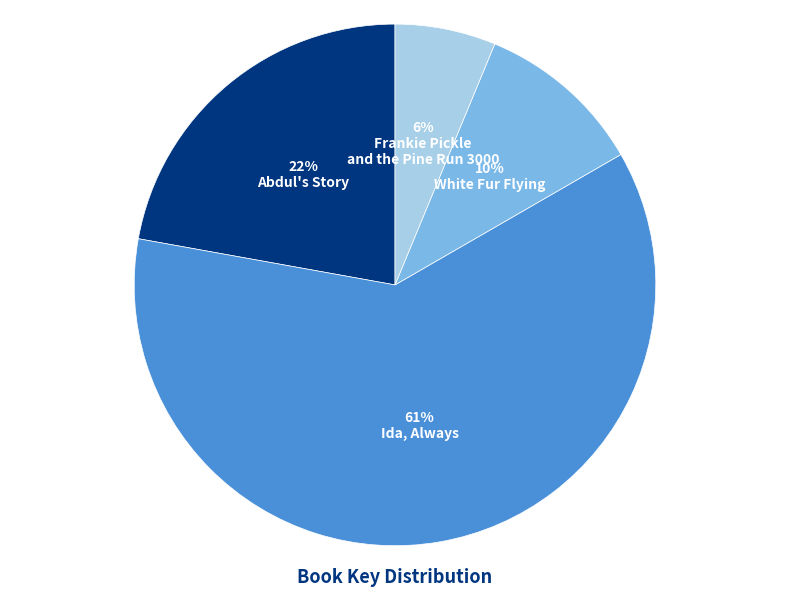

To the nearest percent, what is the average slice percentage?

25%